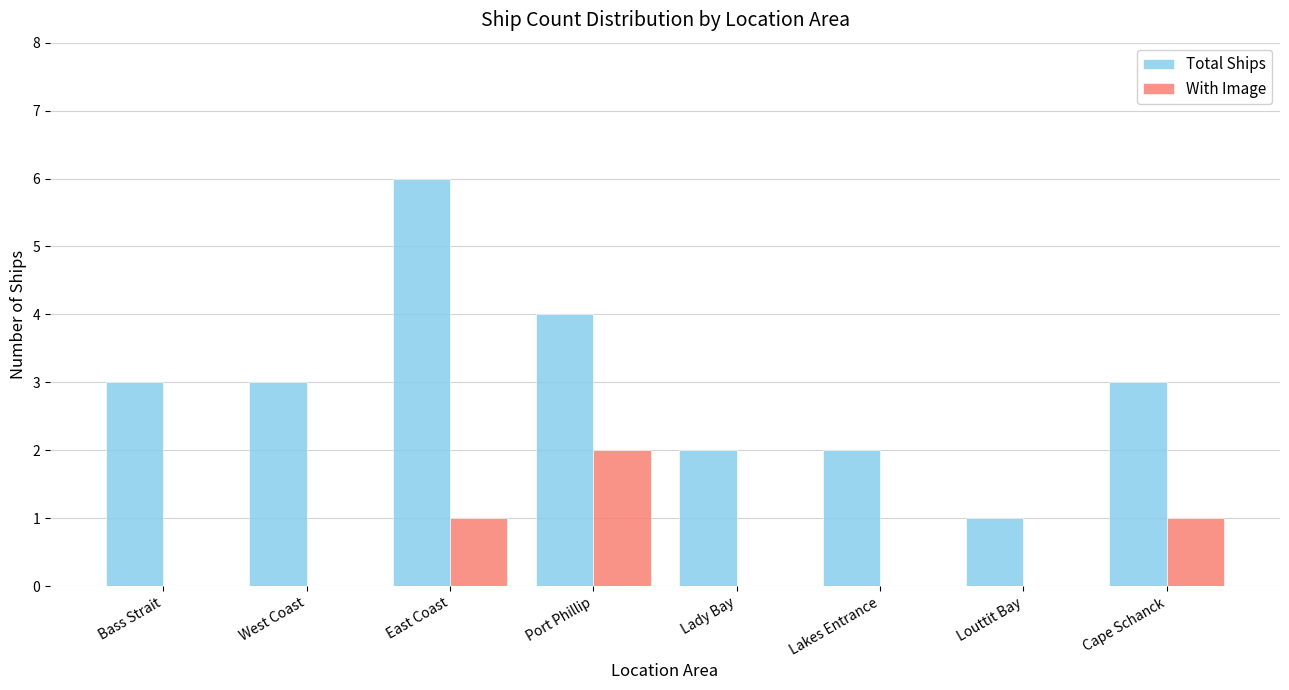

What is the sum of all With Image values?

4